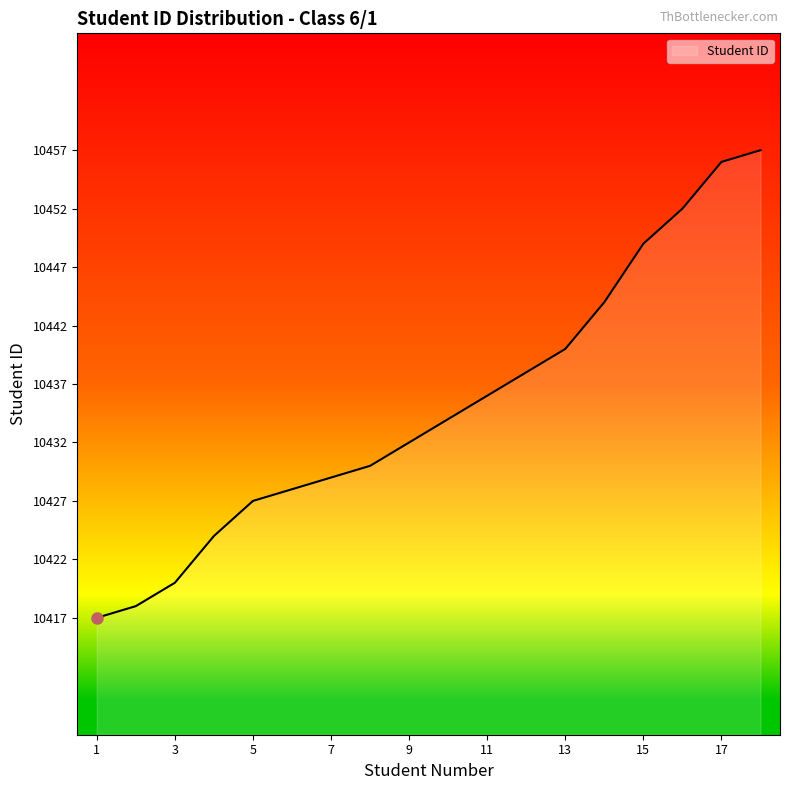

What is the smallest value displayed?

10417